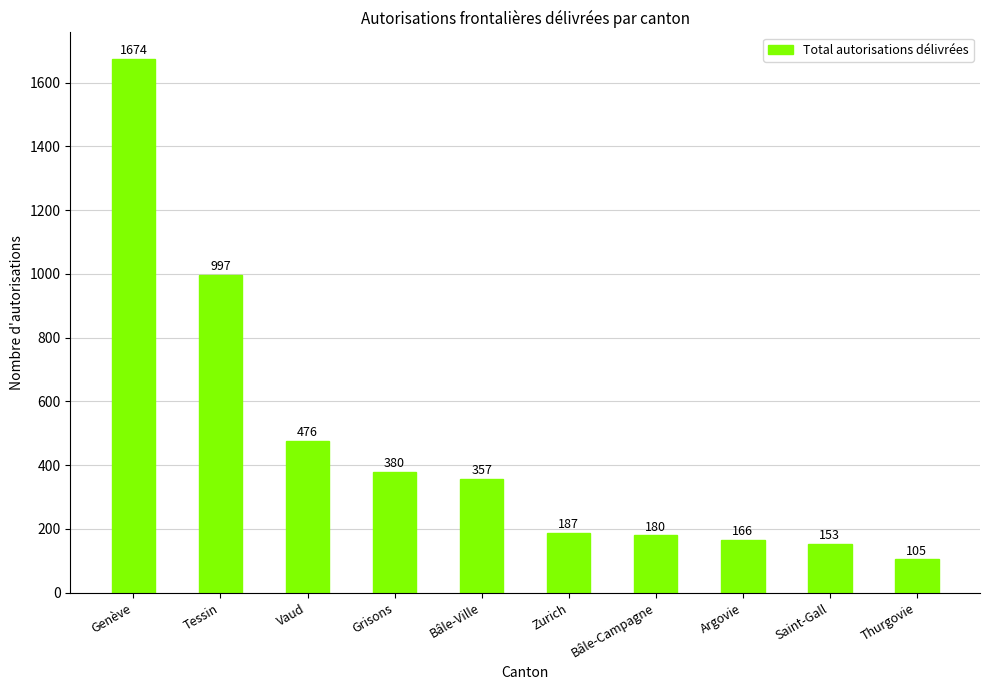

Count the number of data series in this chart.

1